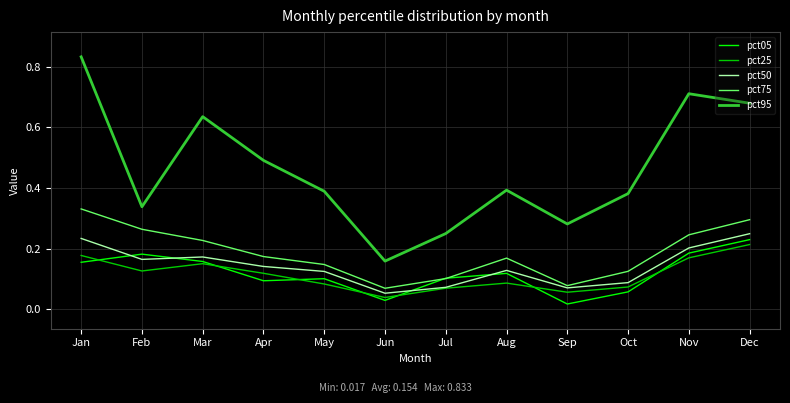

Which label corresponds to the largest value in the chart?

Jan